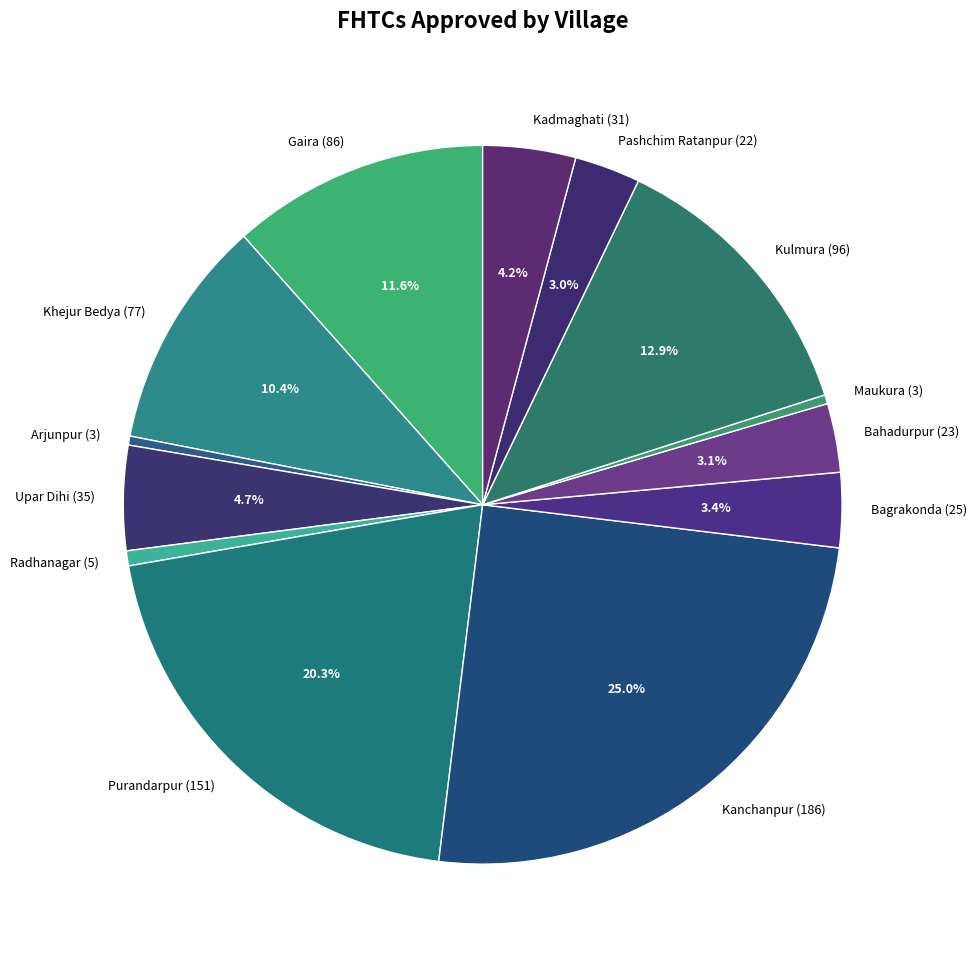

Which slice is the largest?

Kanchanpur (186)